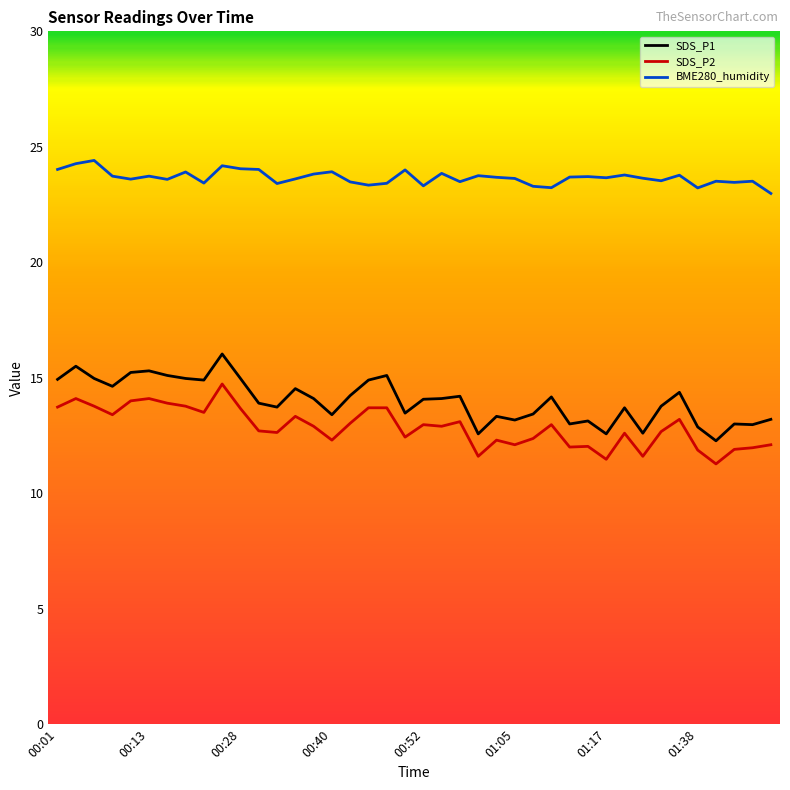

Which series has the largest total across all categories?

BME280_humidity